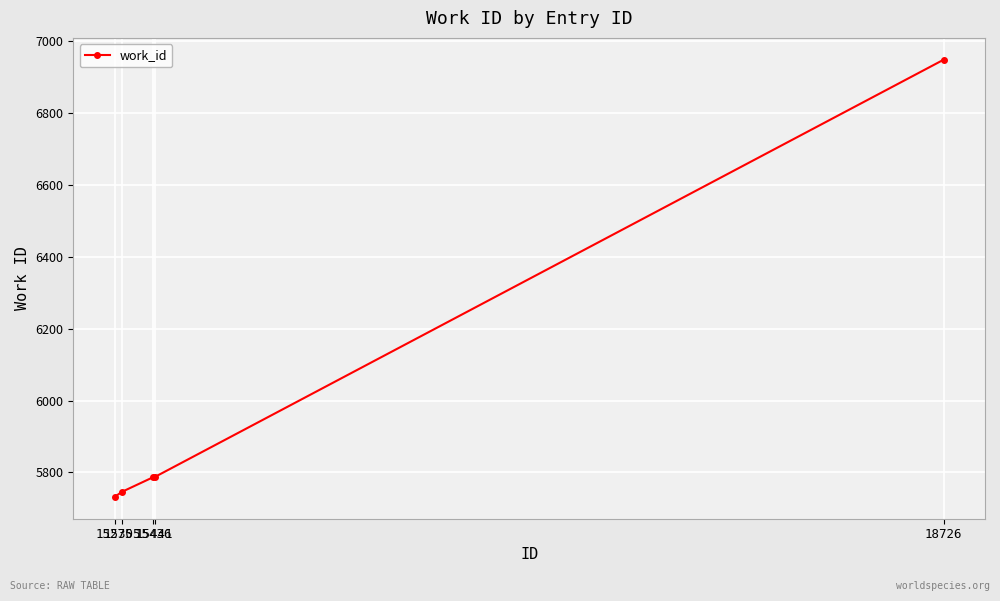

What is the greatest value displayed?

6948